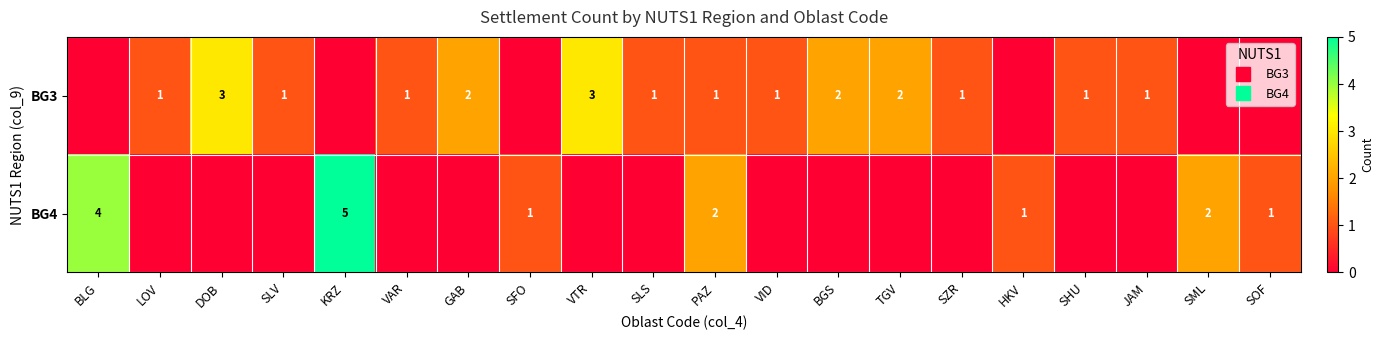

Which series has the largest total across all categories?

BG3